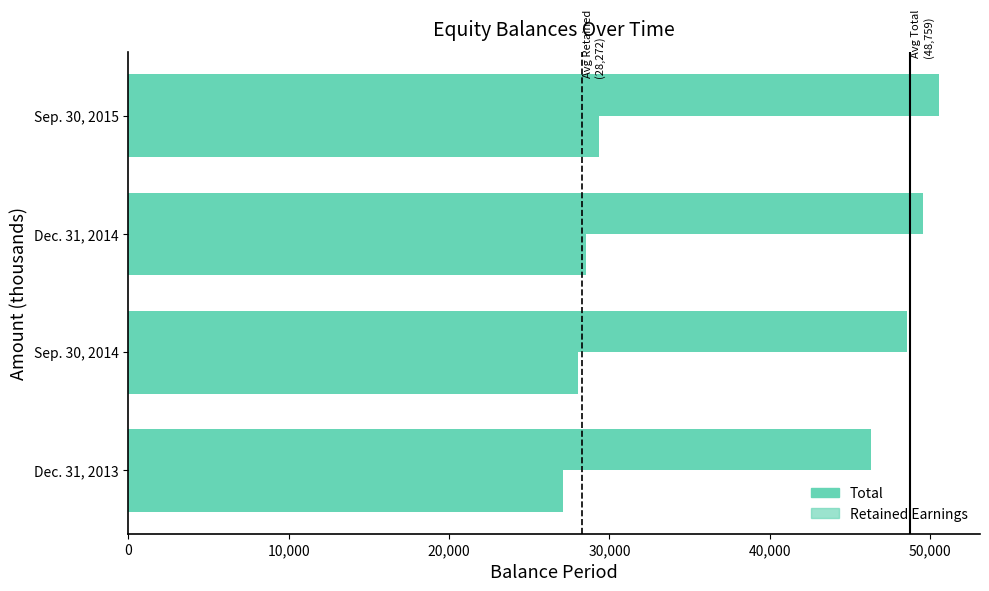

How many data points in Retained Earnings are less than 28532?

2